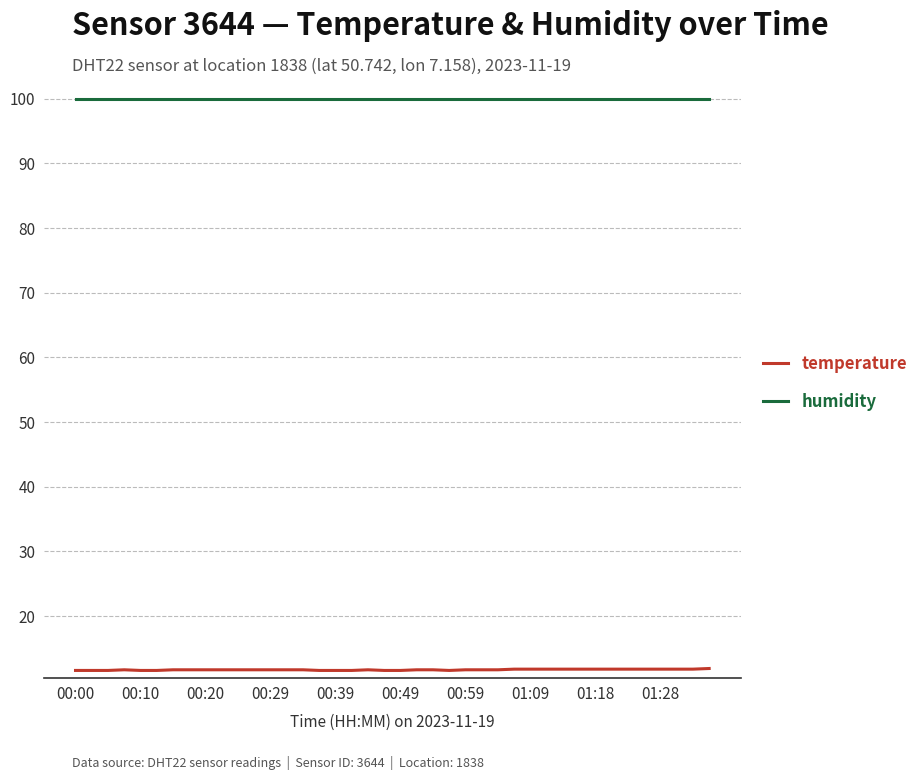

Which series has the largest total across all categories?

humidity